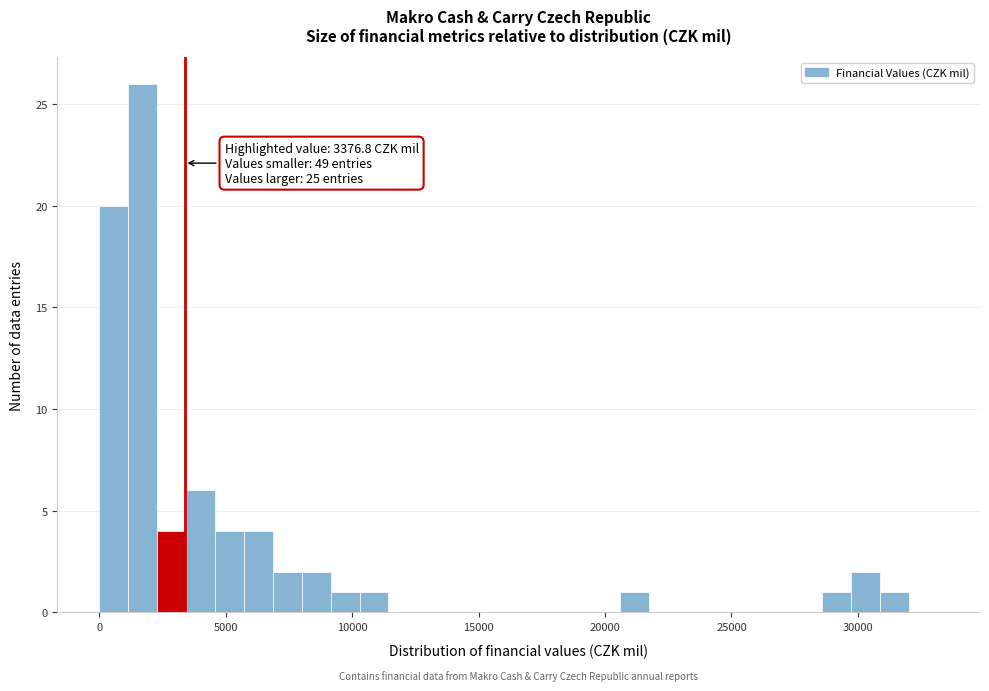

Around what value on the x-axis is the tallest bar? Give the approximate position of its centre, as read against the axis.

1500